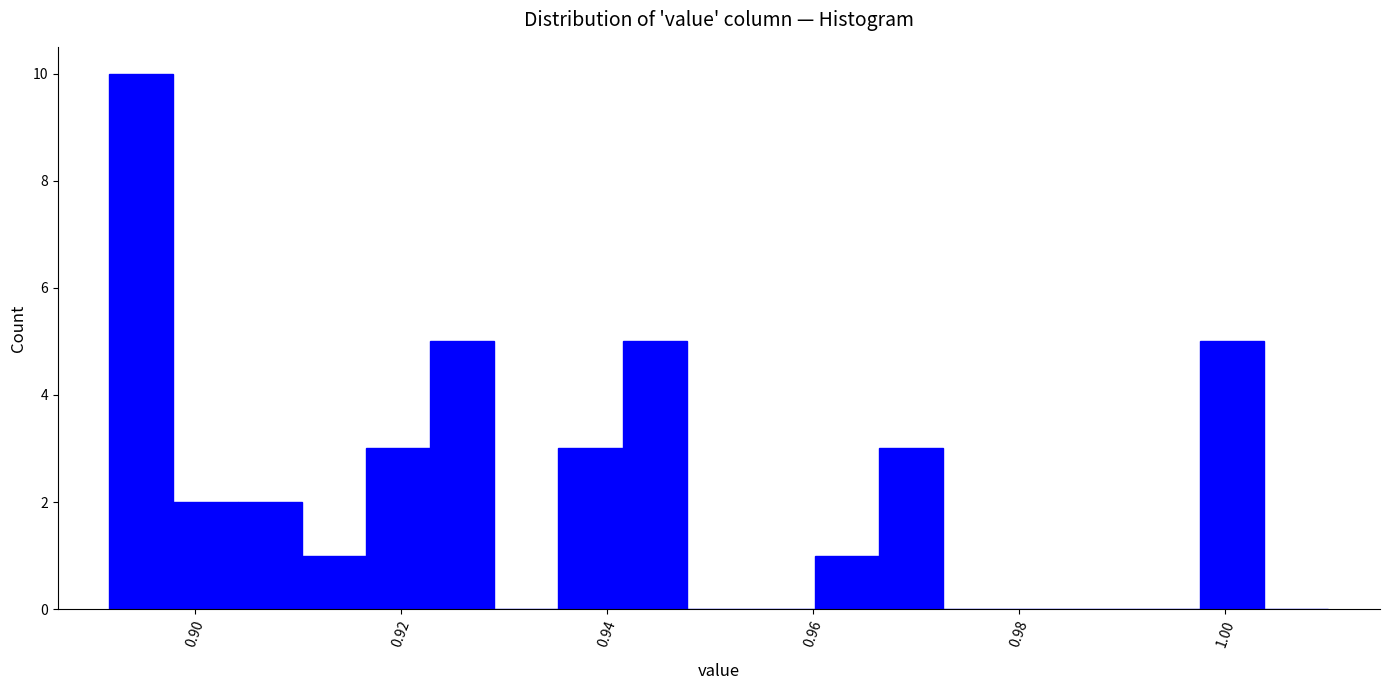

Read against the x-axis, roughly where is the centre of the tallest bar?

0.894